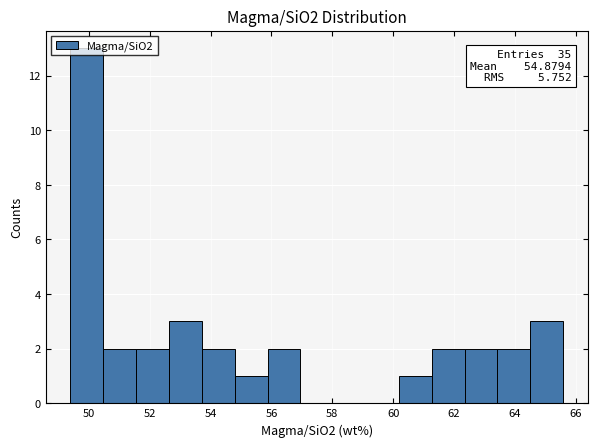

Over which range of the x-axis is the bar tallest?

49.4 to 50.4